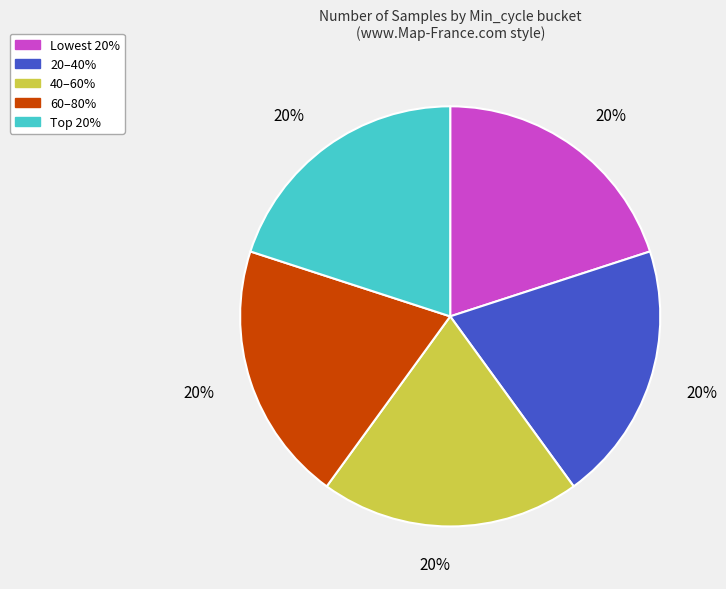

Is there any slice that represents more than half of the pie?

No